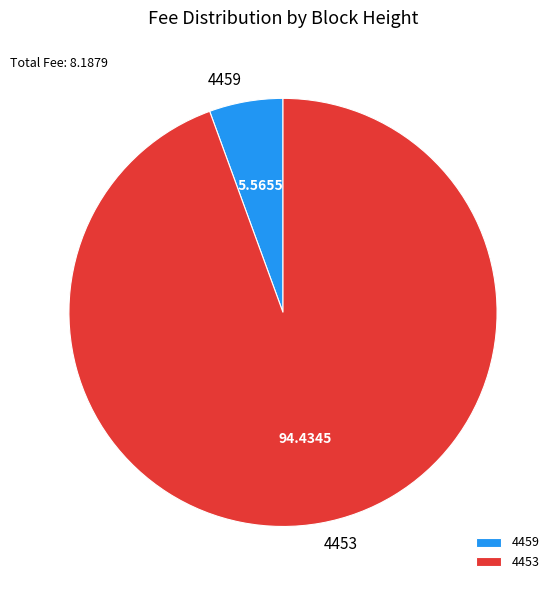

Rank the categories by value from highest to lowest.

4453, 4459